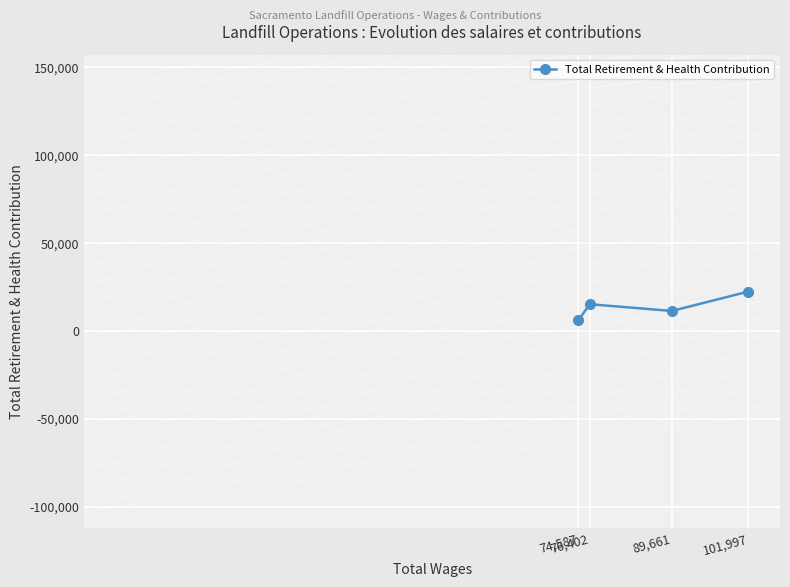

Count the number of categories in the chart.

4